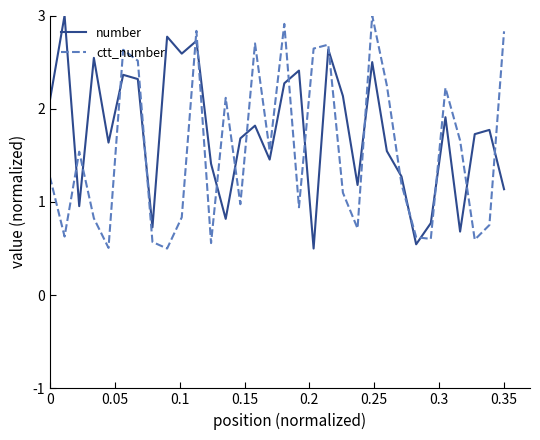

After their last crossing, which series has the higher values: number or ctt_number?

ctt_number